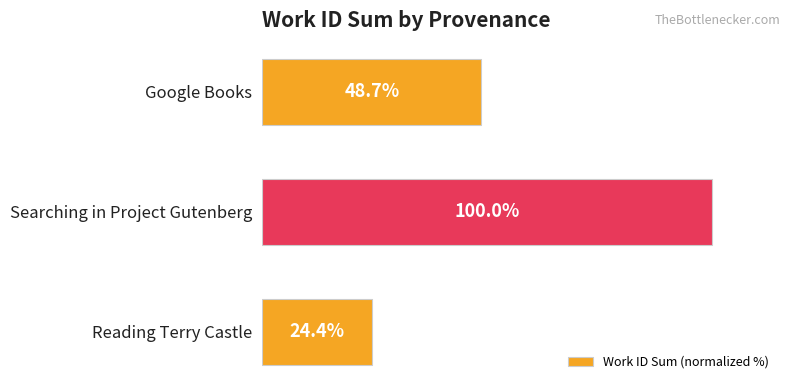

At which category does the chart reach its minimum across all series?

Reading Terry Castle